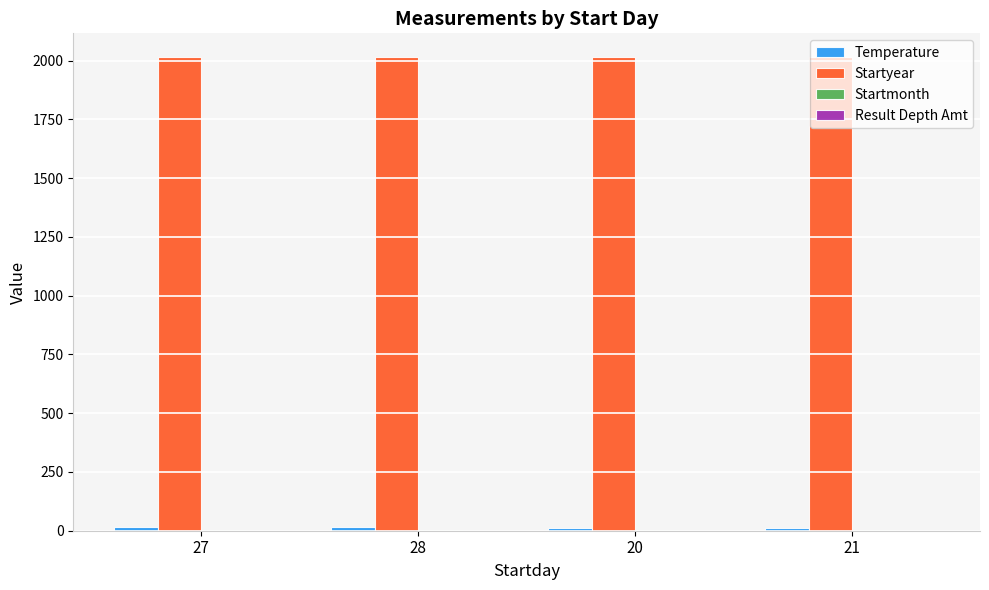

What is the sum of all Startyear values?

8058.0